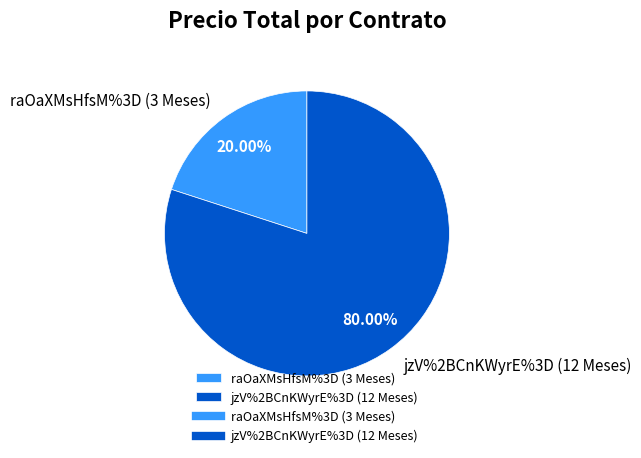

Which has a higher value, raOaXMsHfsM%3D (3 Meses) or jzV%2BCnKWyrE%3D (12 Meses)?

jzV%2BCnKWyrE%3D (12 Meses)